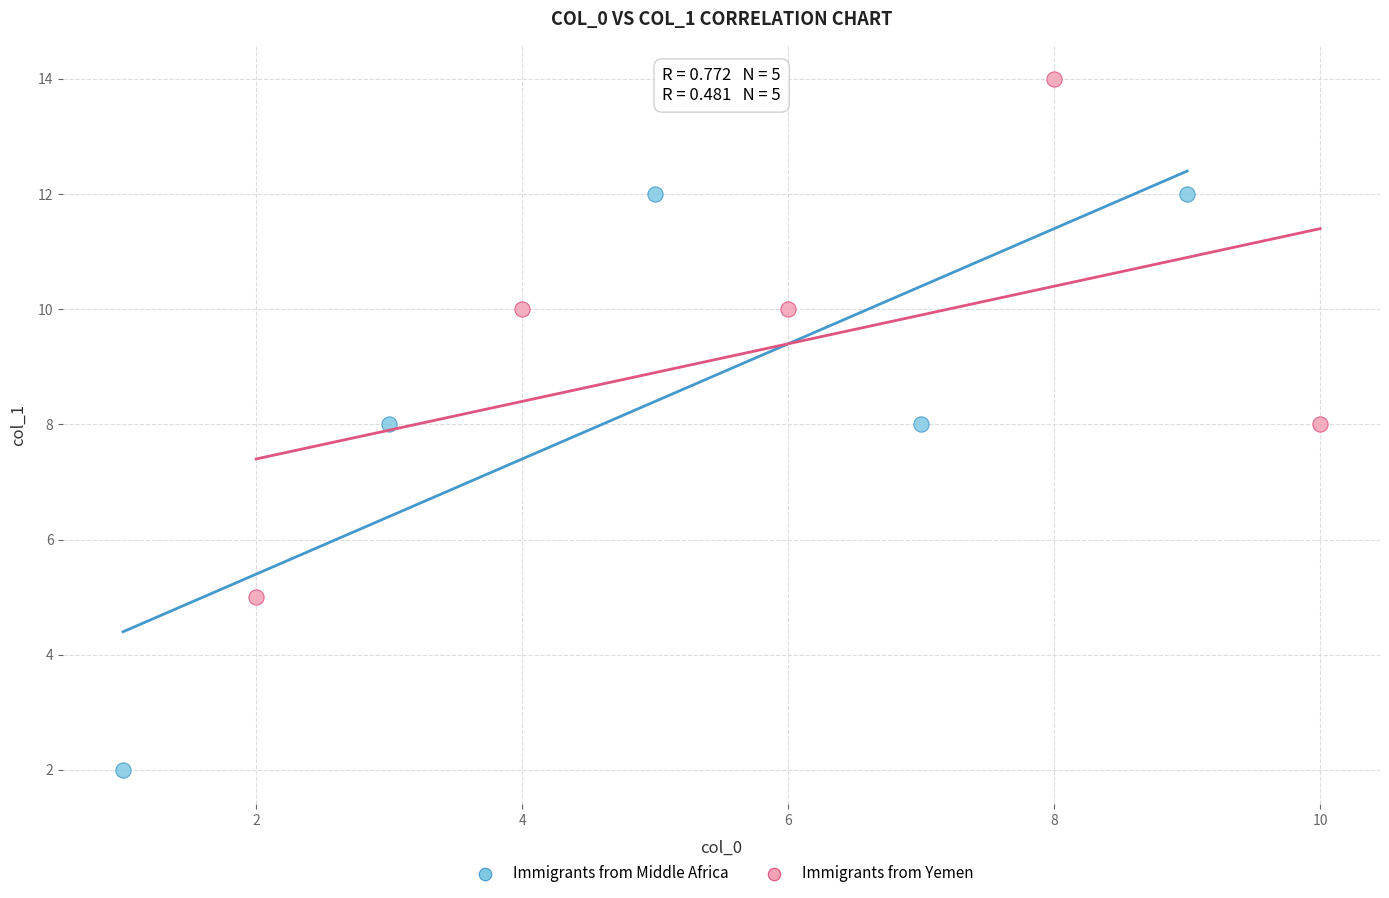

What are all the series names shown in the legend?

Immigrants from Middle Africa, Immigrants from Yemen